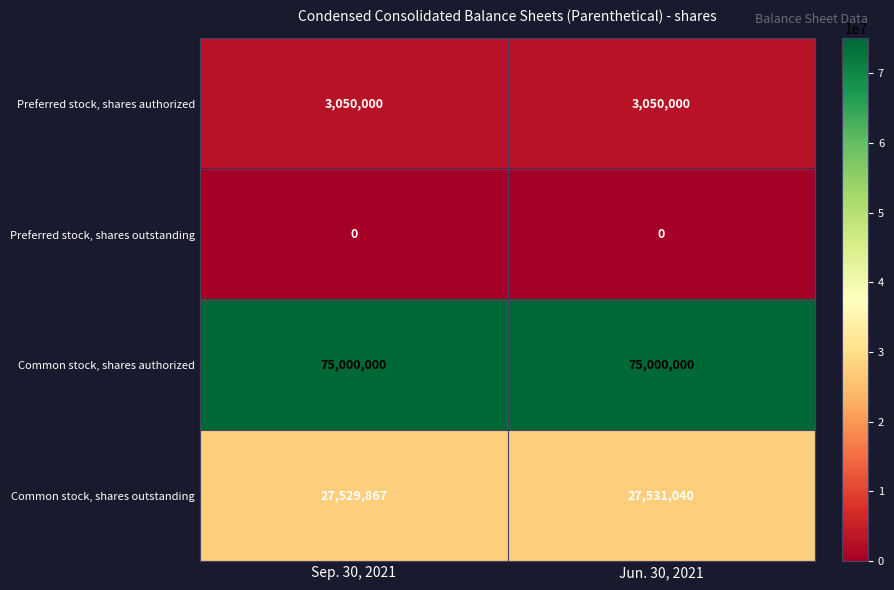

Is the value of Common stock, shares outstanding at Jun. 30, 2021 greater than the value of Preferred stock, shares outstanding at Jun. 30, 2021?

Yes